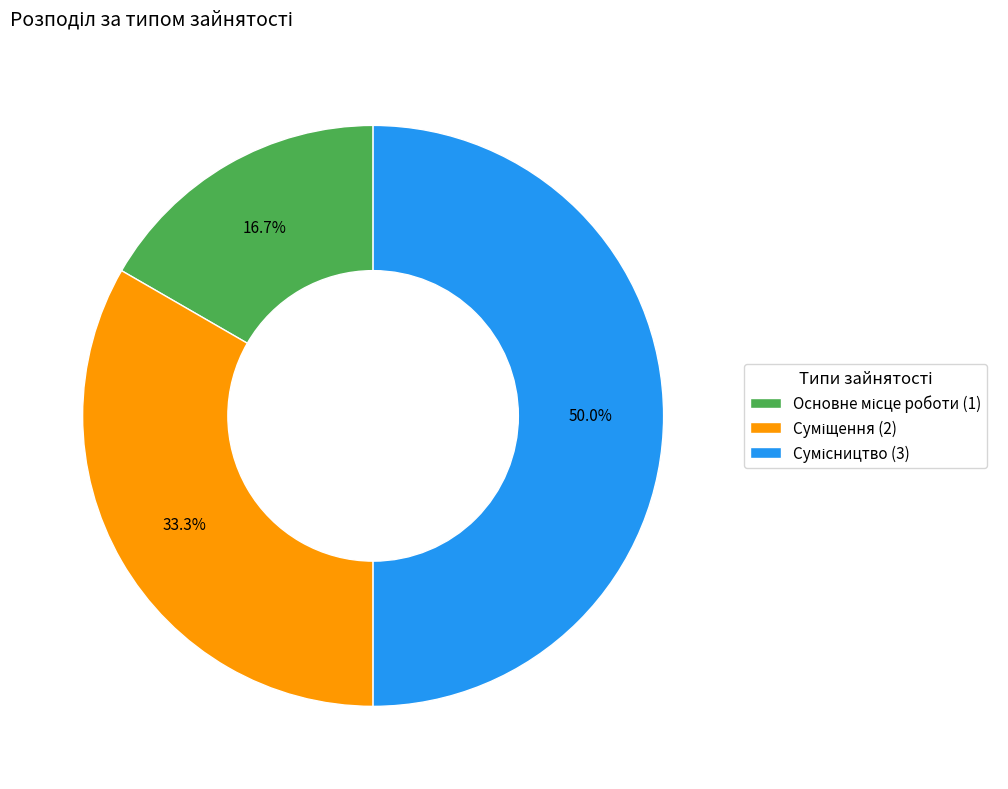

Combined, do Основне місце роботи and Сумісництво account for over 50%?

Yes